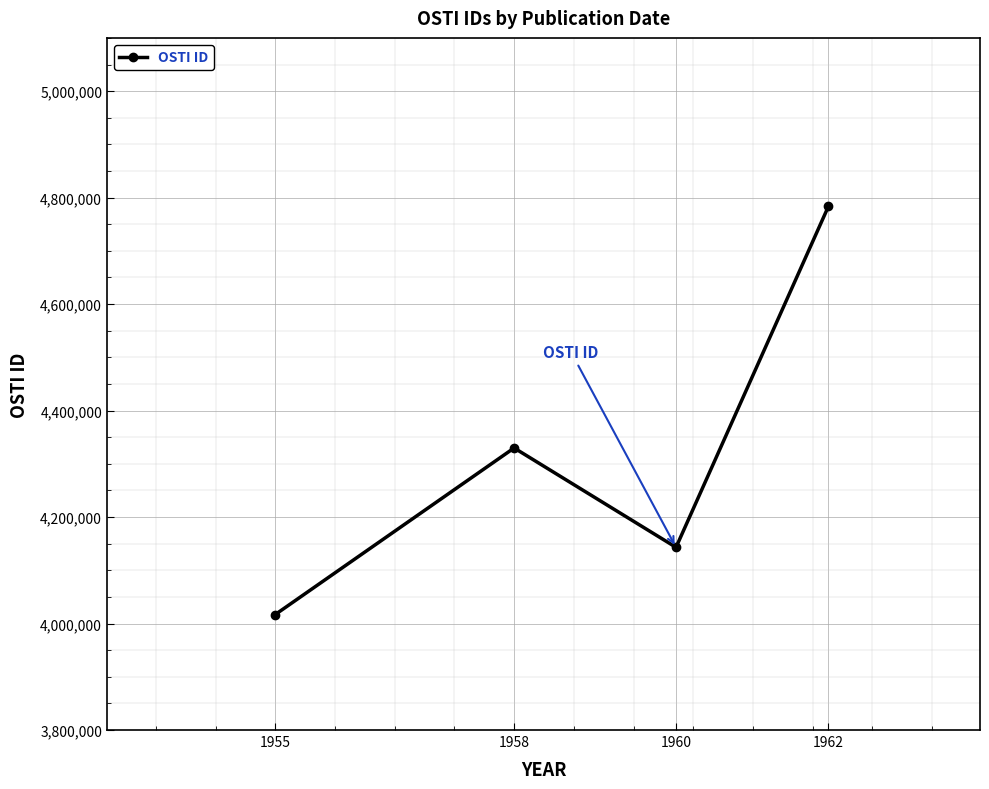

What is the change in value from 1958 to 1962?

+453725